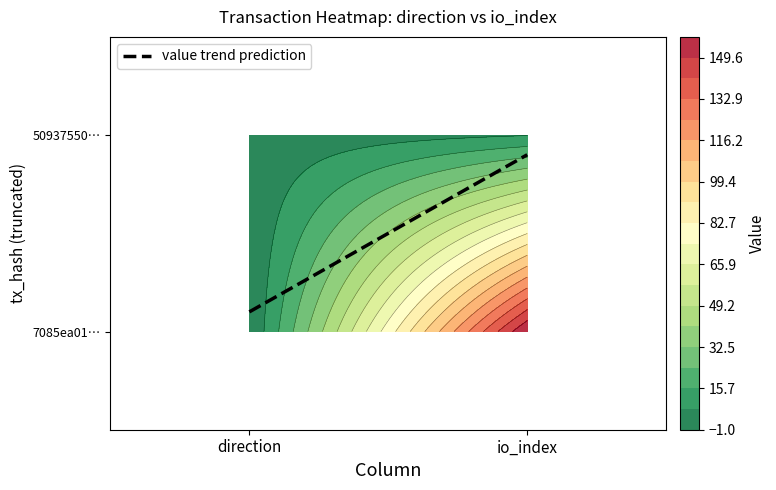

True or false: 7085ea0182f8f30e6ce631ed1515c0b969bdb35 has a value of 158 at 1.

True